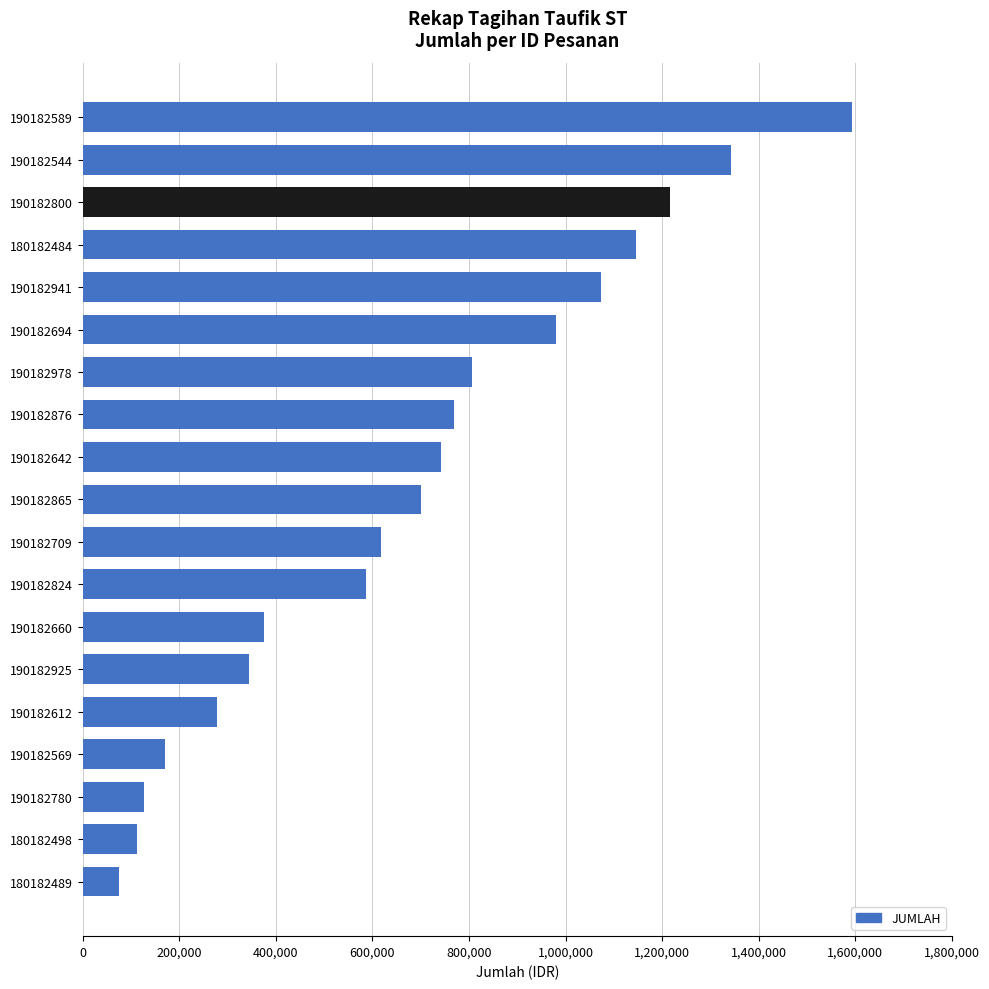

Are the bars horizontal?

Yes